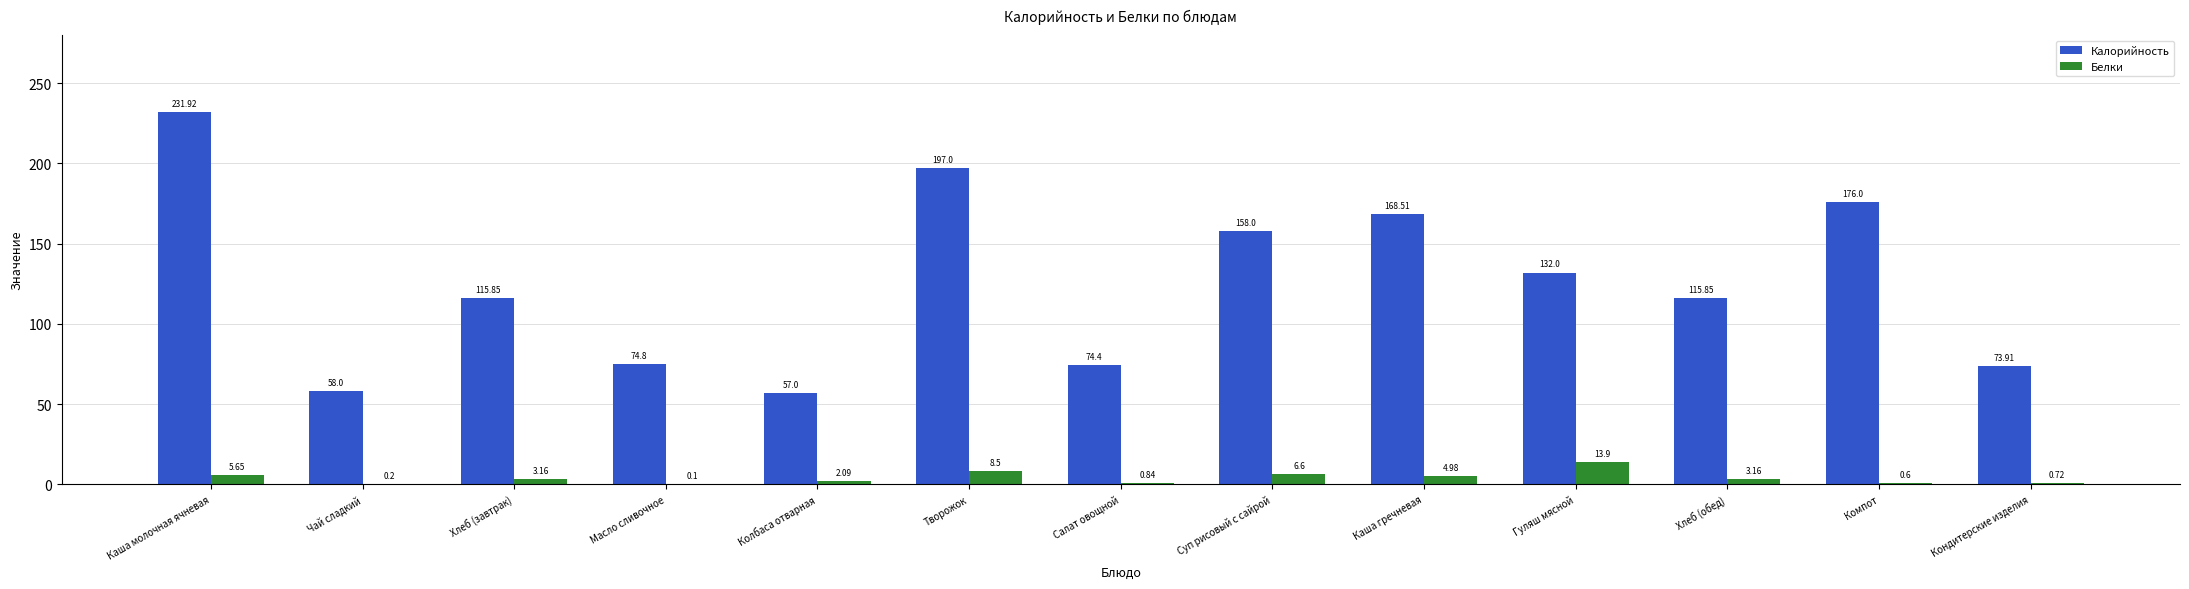

Where is Калорийность nearest to the value 144?

Гуляш мясной